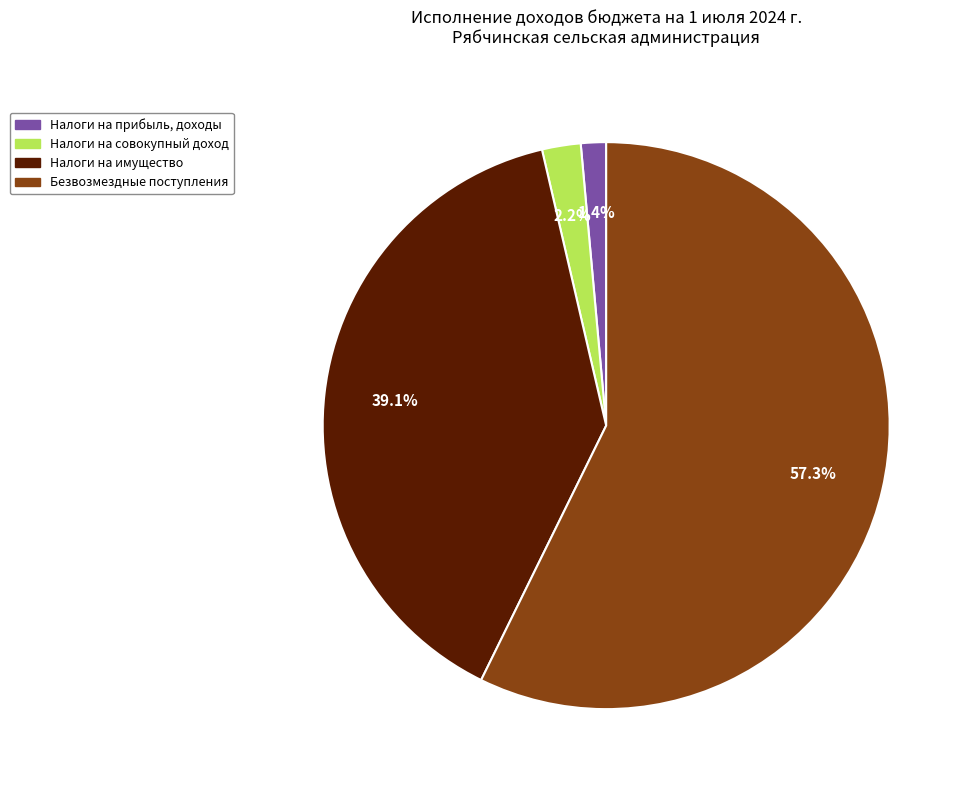

Is there a majority slice in this chart?

Yes